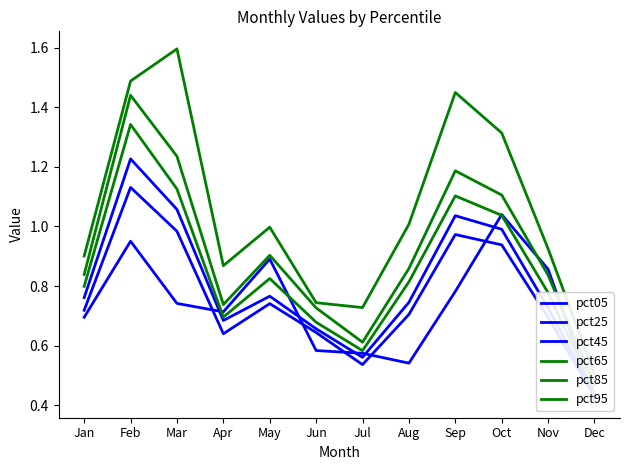

Which series ends up on top after the final intersection of pct65 and pct05?

pct65